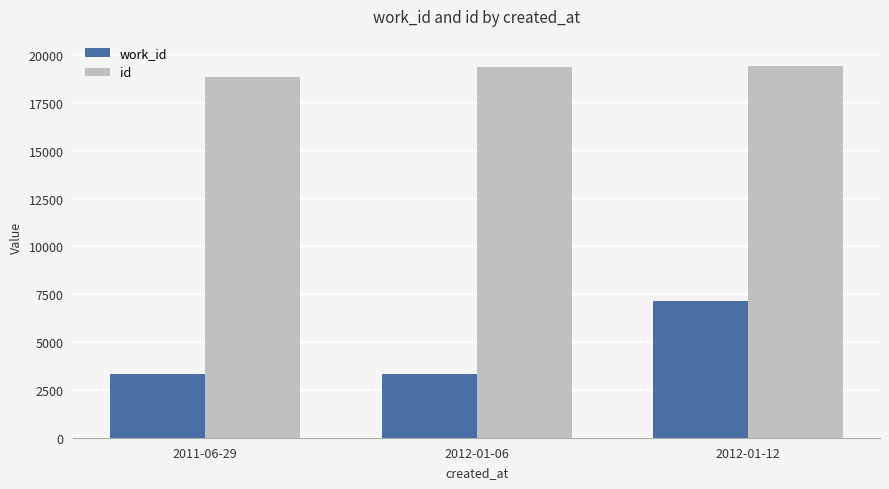

Where is id nearest to the value 19144?

2012-01-06